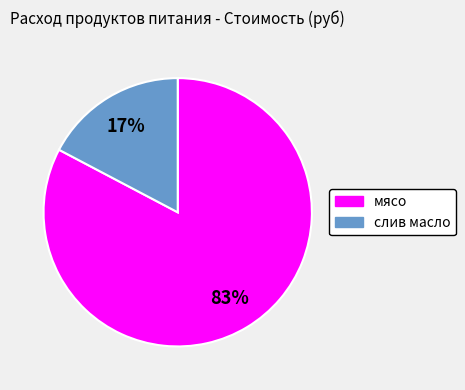

Does any single category account for the majority?

Yes